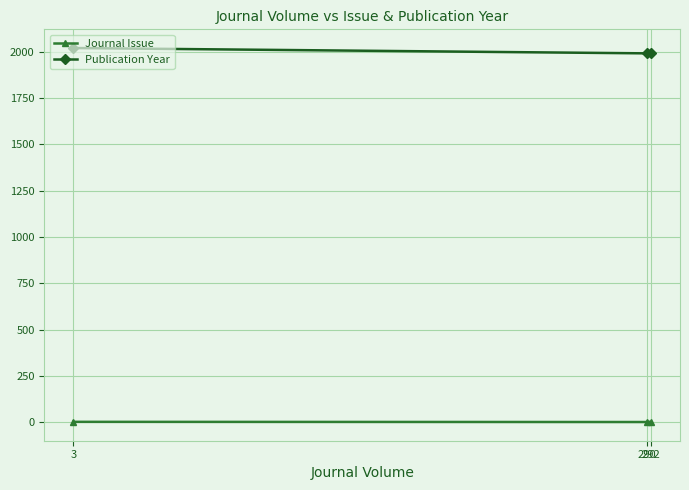

Between 3 and 290, which is larger?

3